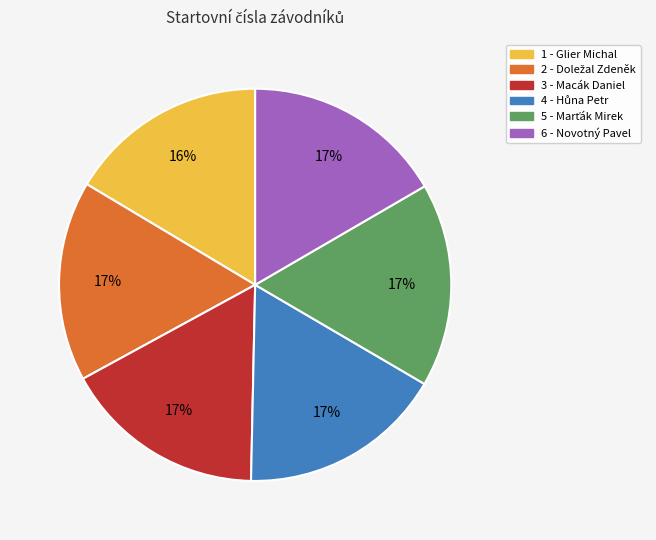

To the nearest percent, what is the average slice percentage?

17%